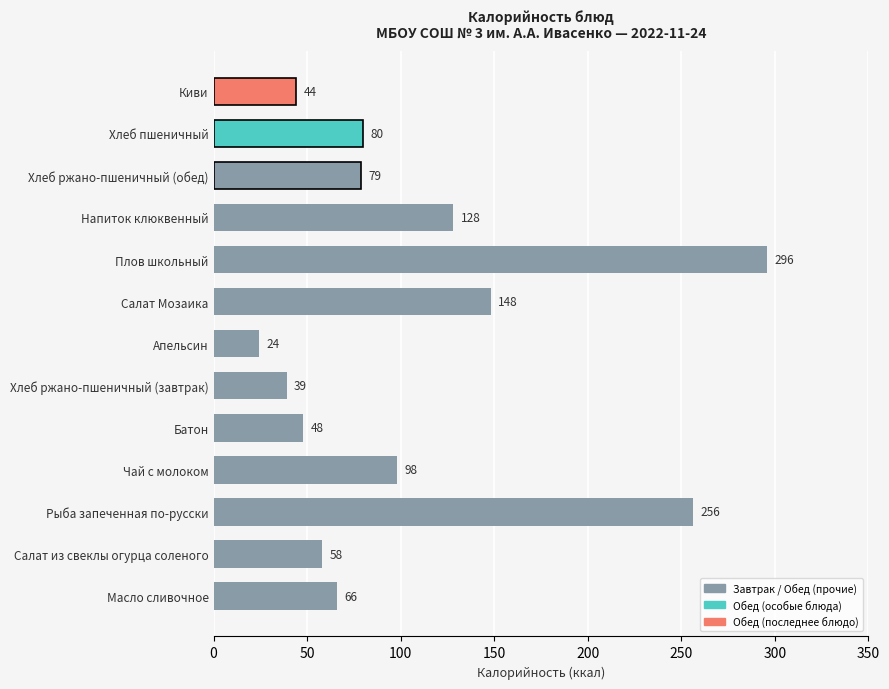

What is the difference between the maximum and minimum values?

272